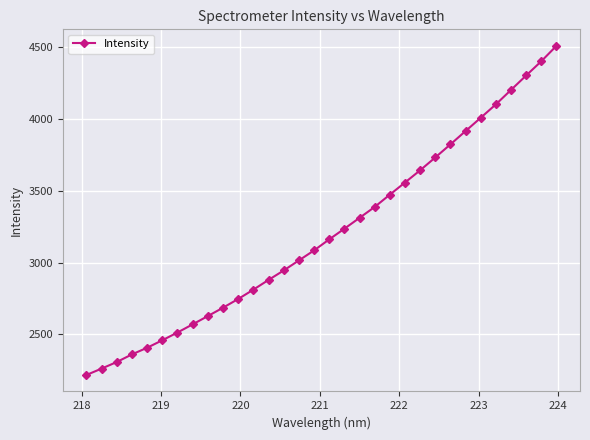

What is the value of the 31st point from the left?

4403.2